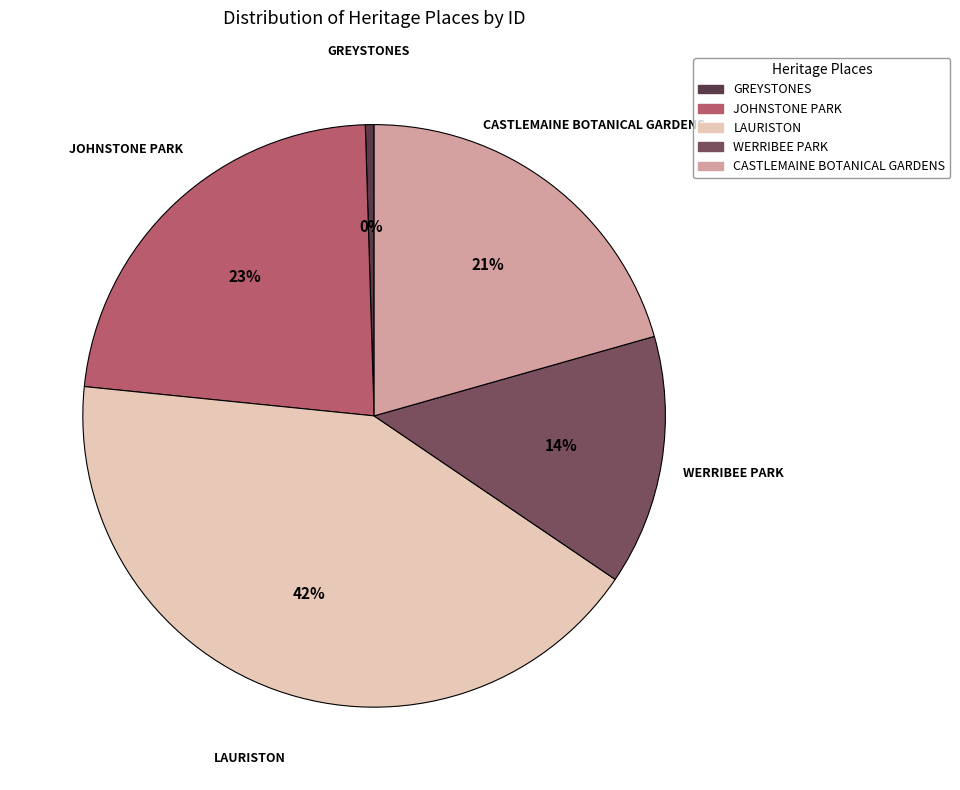

How many segments does this pie chart have?

5